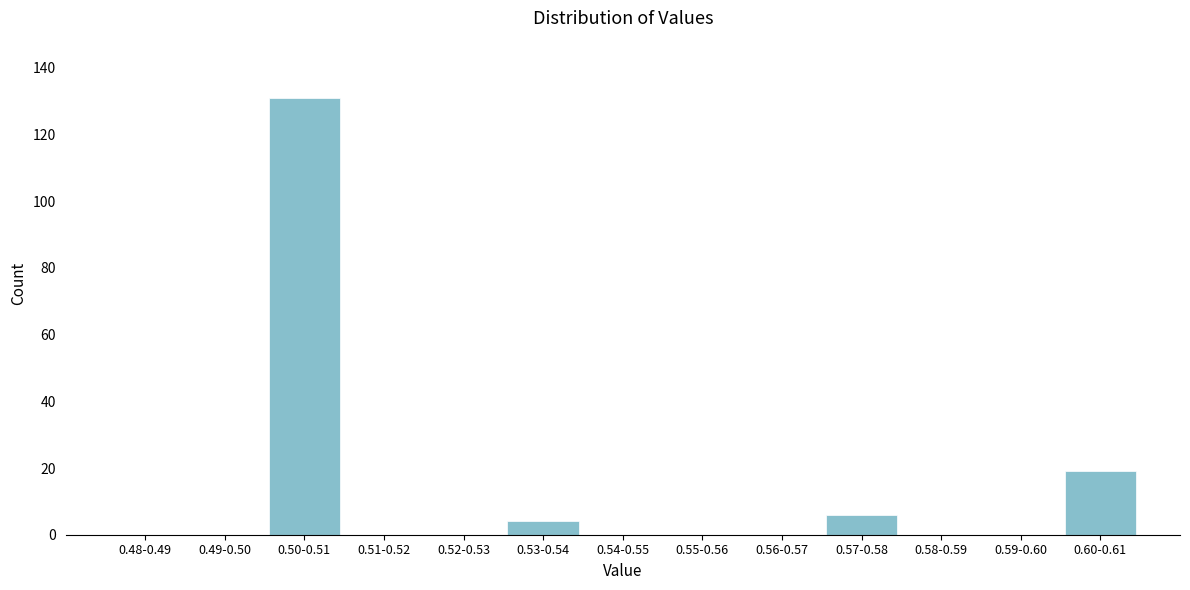

Reading left to right, transcribe all the data shown in this chart.

0.48-0.49=0	0.49-0.50=0	0.50-0.51=131	0.51-0.52=0	0.52-0.53=0	0.53-0.54=4	0.54-0.55=0	0.55-0.56=0	0.56-0.57=0	0.57-0.58=6	0.58-0.59=0	0.59-0.60=0	0.60-0.61=19